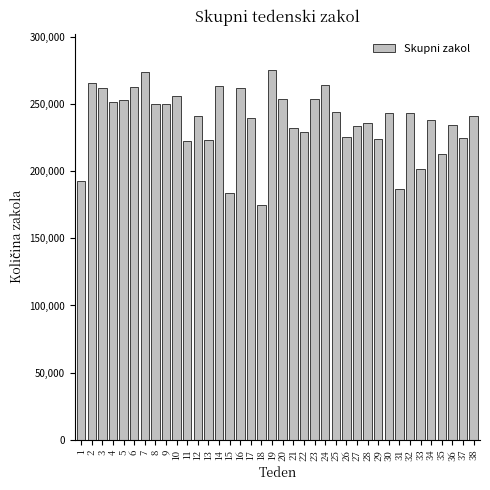

What is the value of the 7th bar from the left?

273834